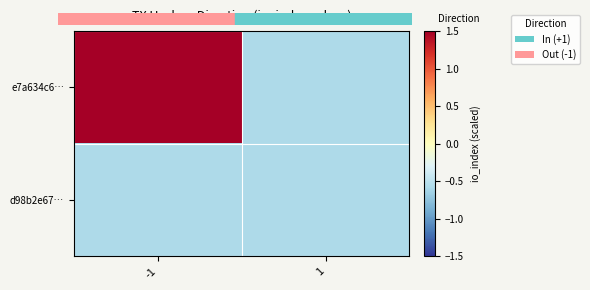

How many series are shown in this chart?

2